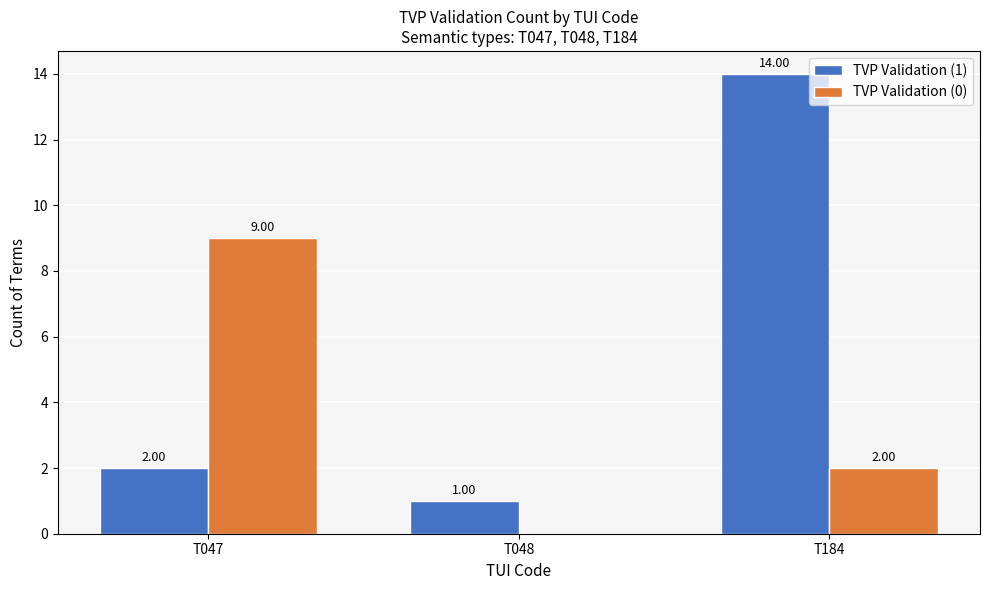

Reading left to right, transcribe all the data shown in this chart.

TVP Validation (1): 2	1	14
TVP Validation (0): 9	0	2